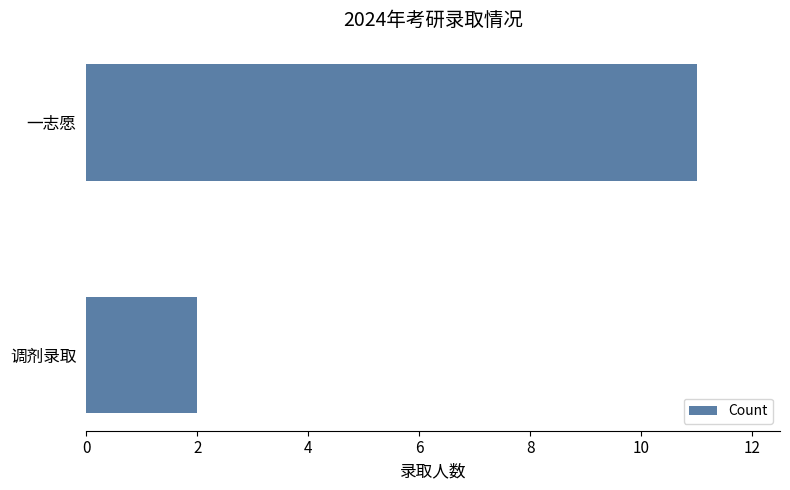

Is it true that the value at 一志愿 is 17?

False